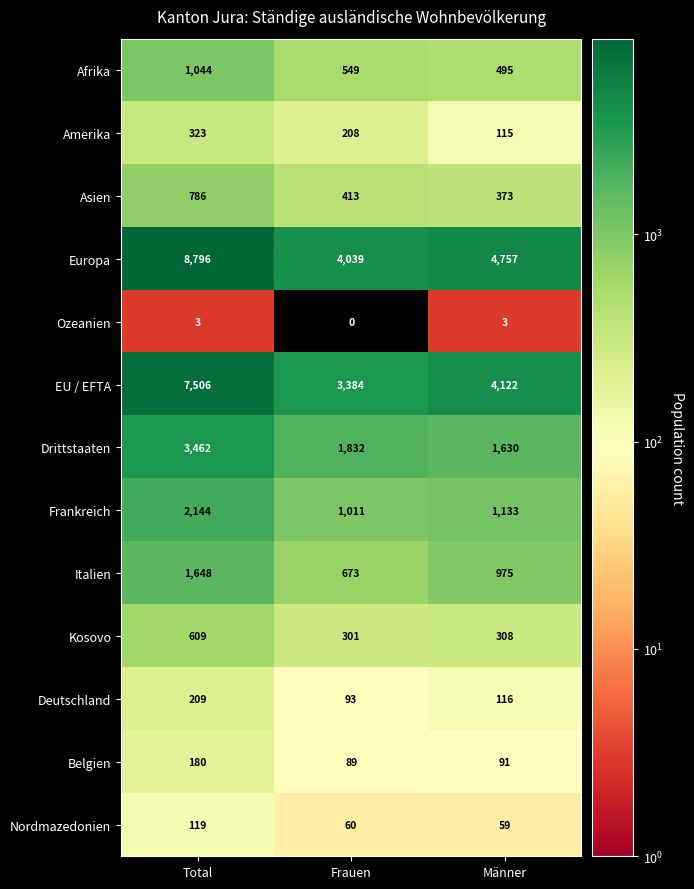

Which category has the highest value across all series?

Total